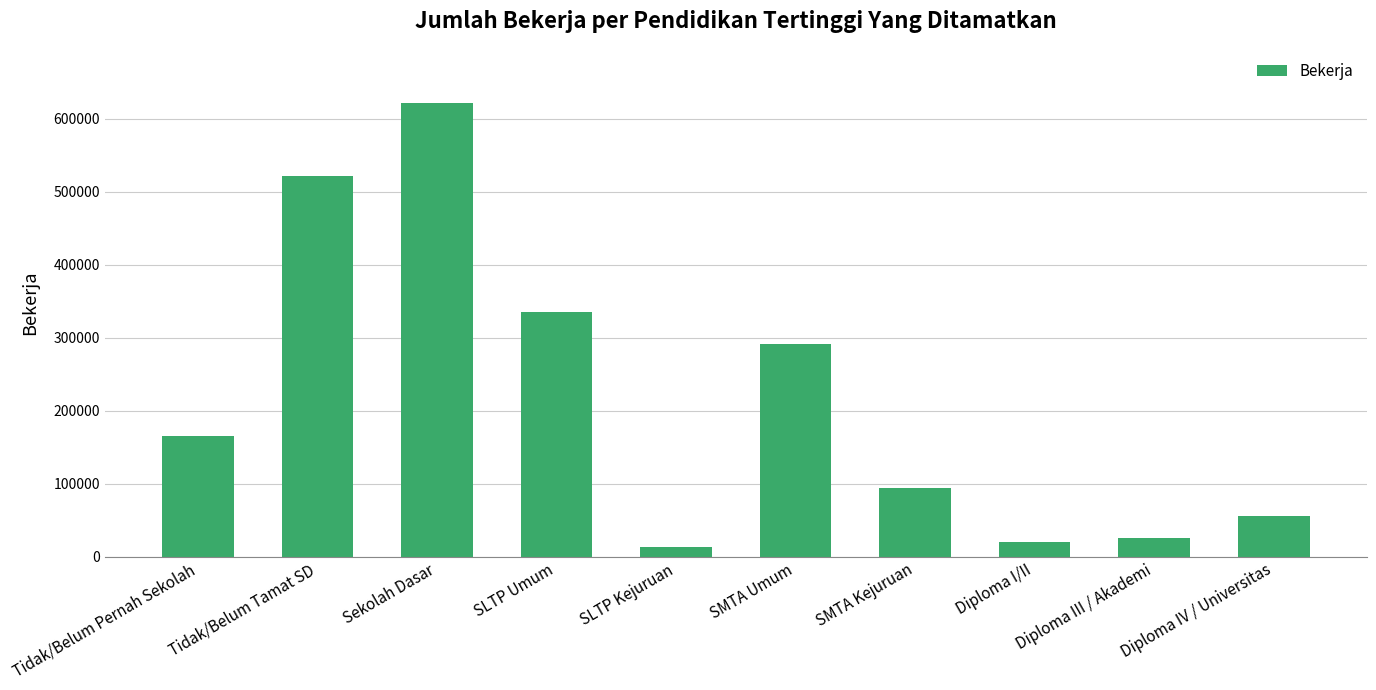

What is the change in value from Diploma I/II to Diploma III / Akademi?

+5632